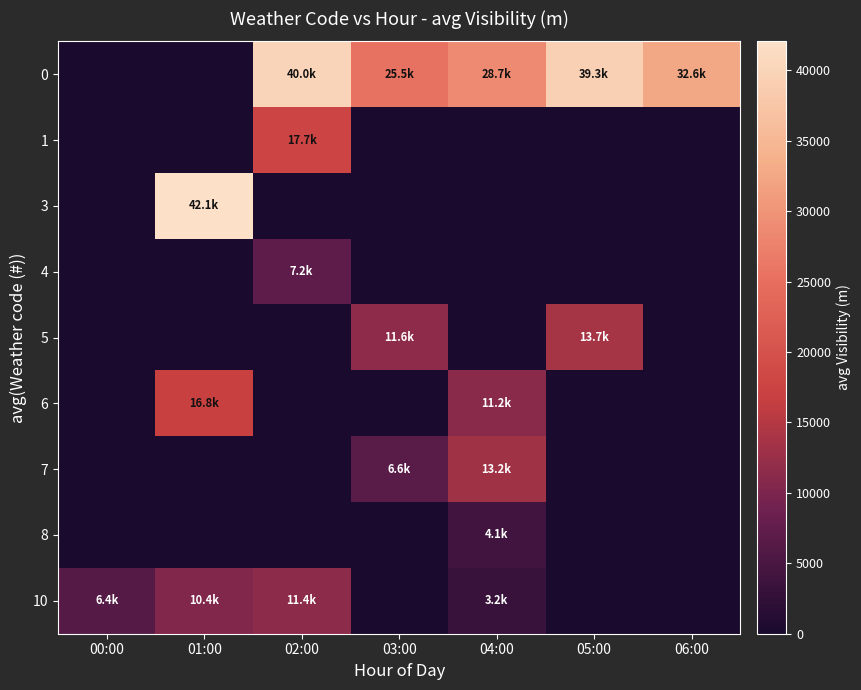

How many categories are shown in the chart?

7